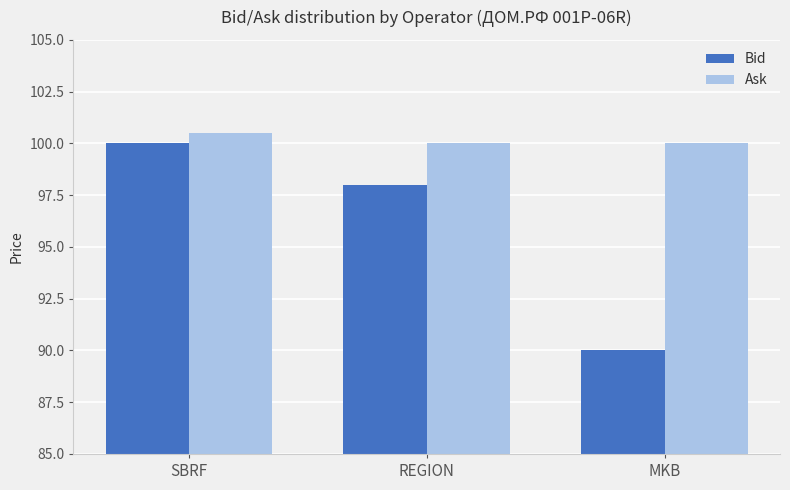

At how many categories does at least one series exceed 90?

3